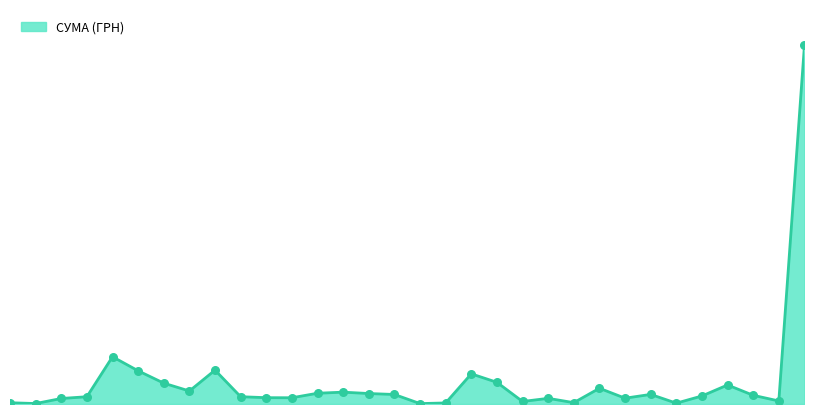

Which has a higher value, 02.02.2016 or 02.02.2016?

02.02.2016